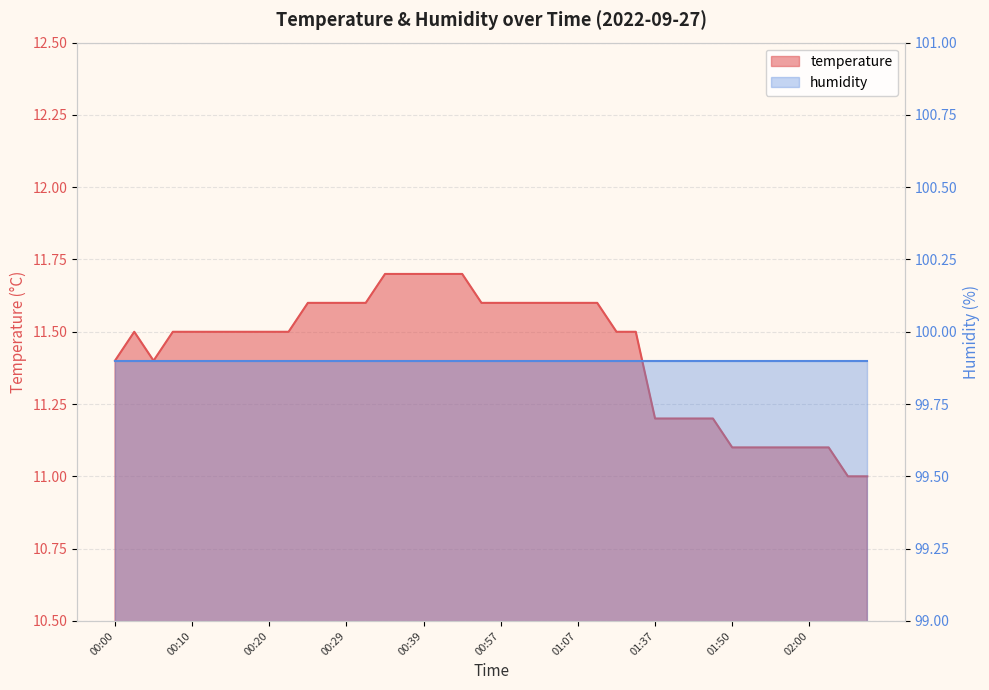

What is the sum of the values at 02:05 and 00:52?

22.7